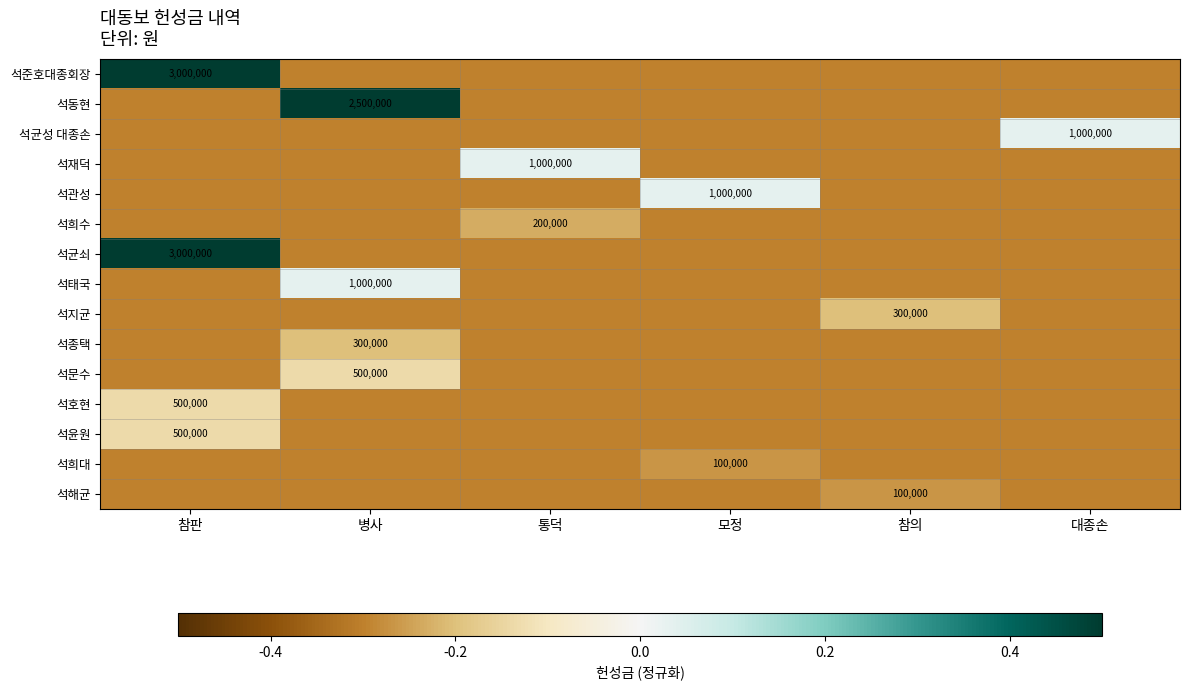

List the labels in order of 석문수 value, largest first.

병사, 참판, 통덕, 모정, 참의, 대종손